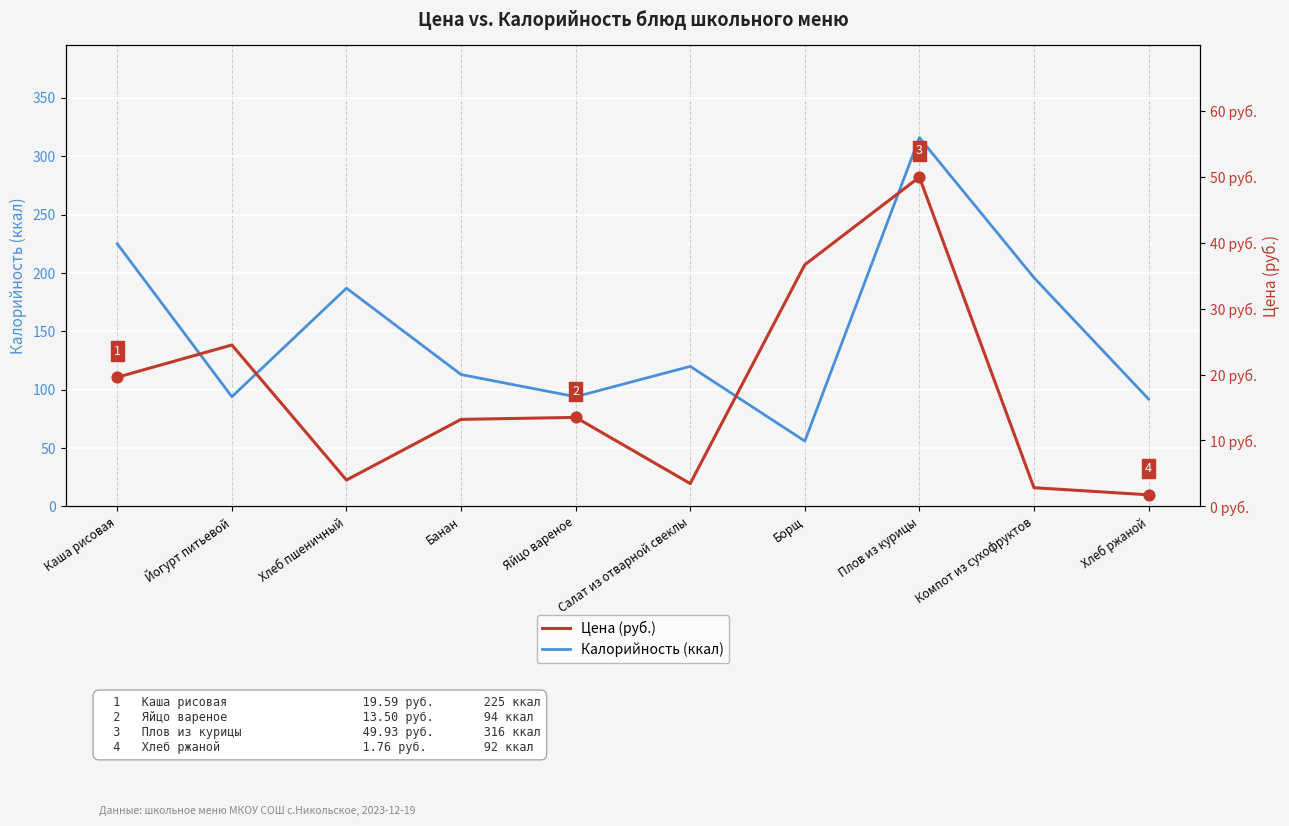

Which series reaches the maximum Y coordinate?

Калорийность (ккал)